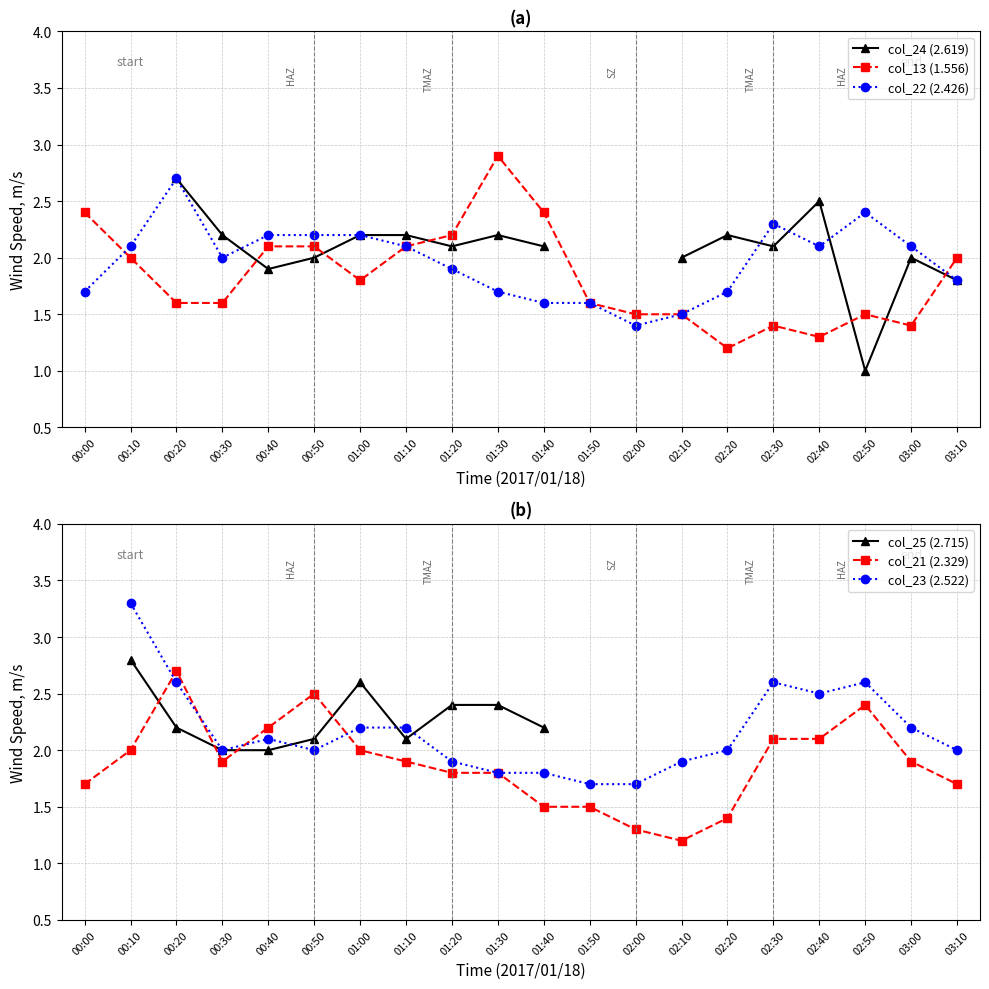

Is the value of col_25 (2.715) at 02:40 greater than the value of col_13 (1.556) at 01:20?

No